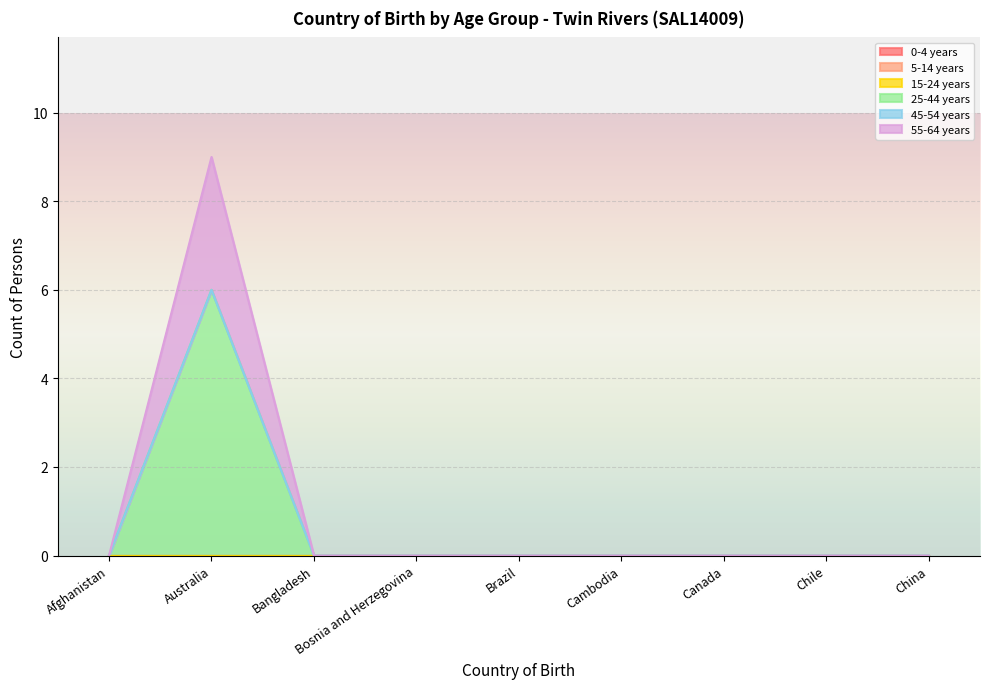

Where is the first local maximum for 25-44 years?

Australia